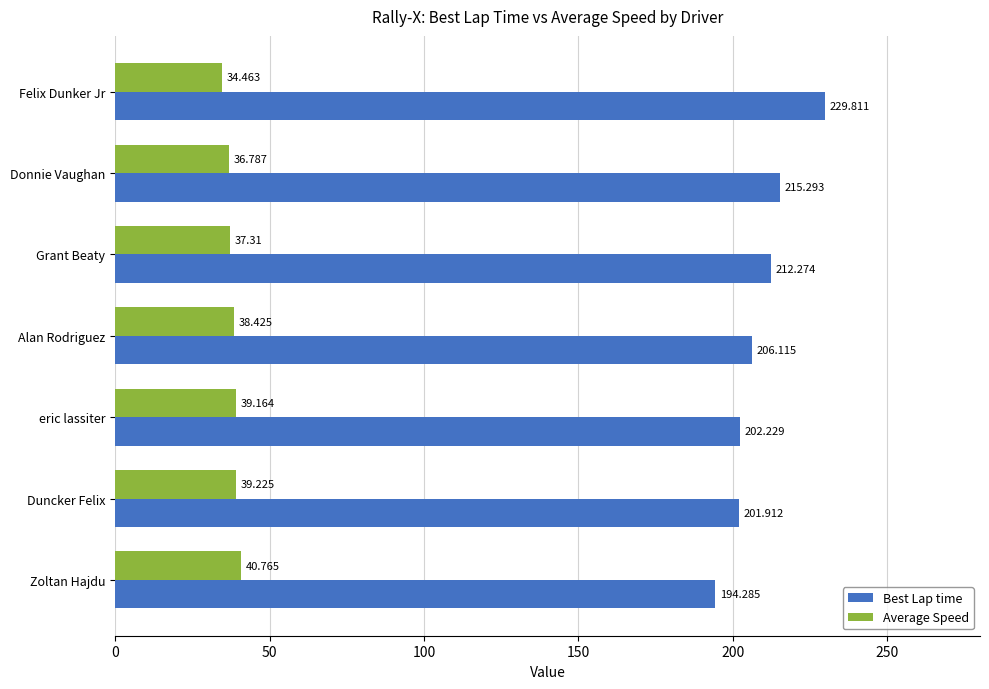

At which label does Average Speed reach its minimum?

Felix Dunker Jr